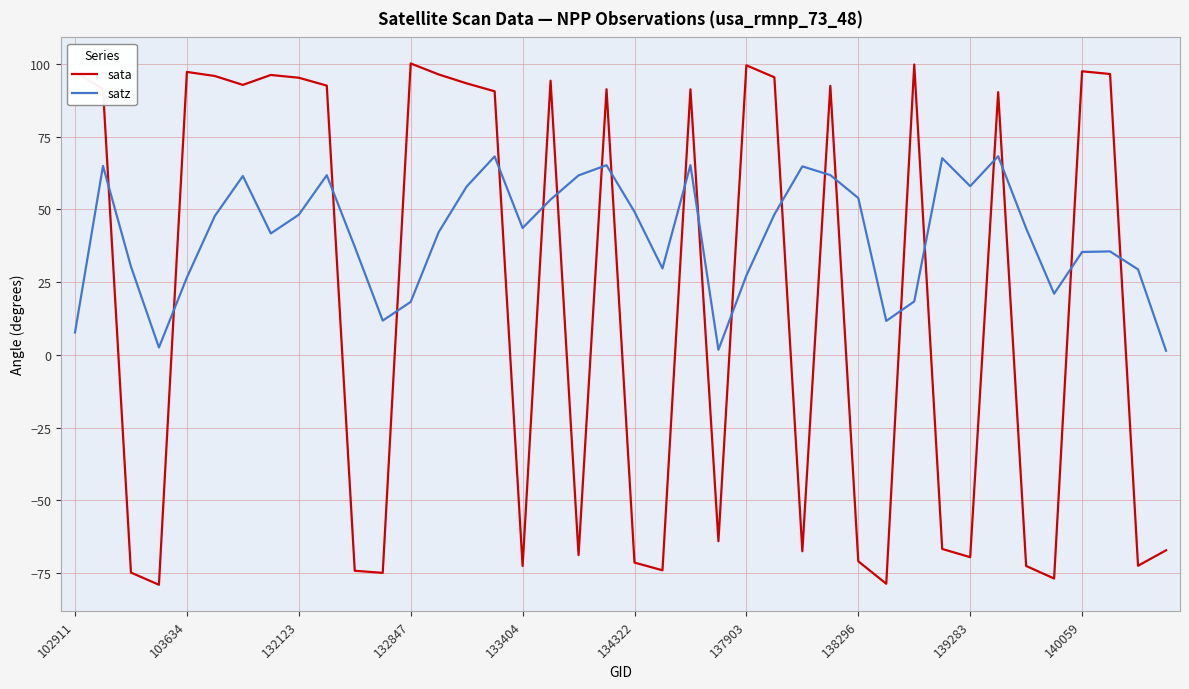

What is the greatest value displayed?

100.1